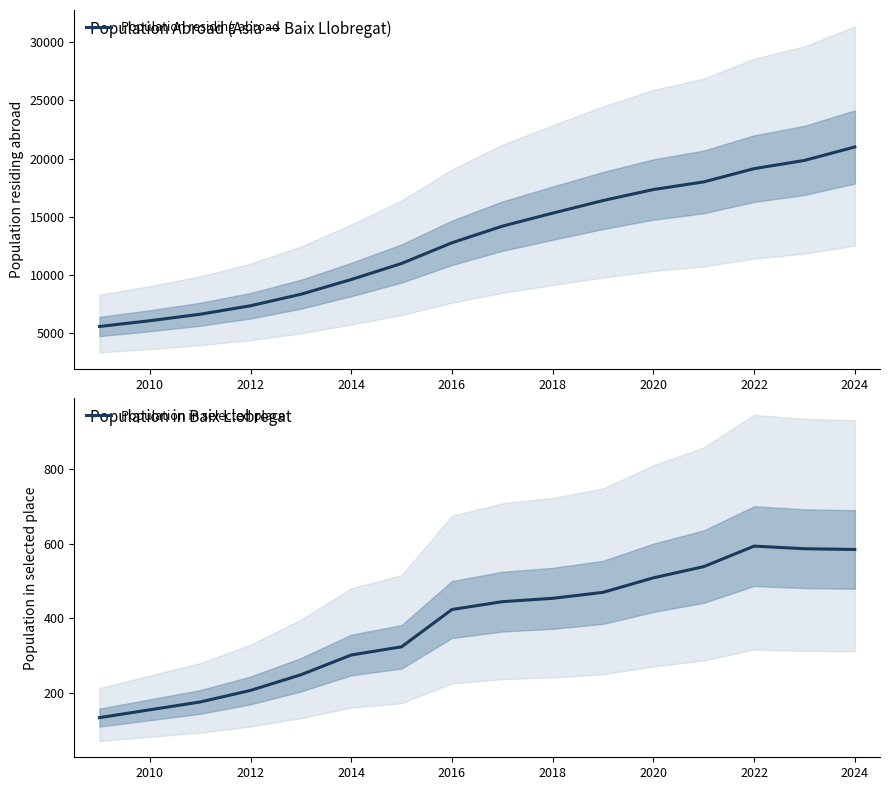

List the series in order of their overall mean, highest first.

Population residing abroad, Population in selected place